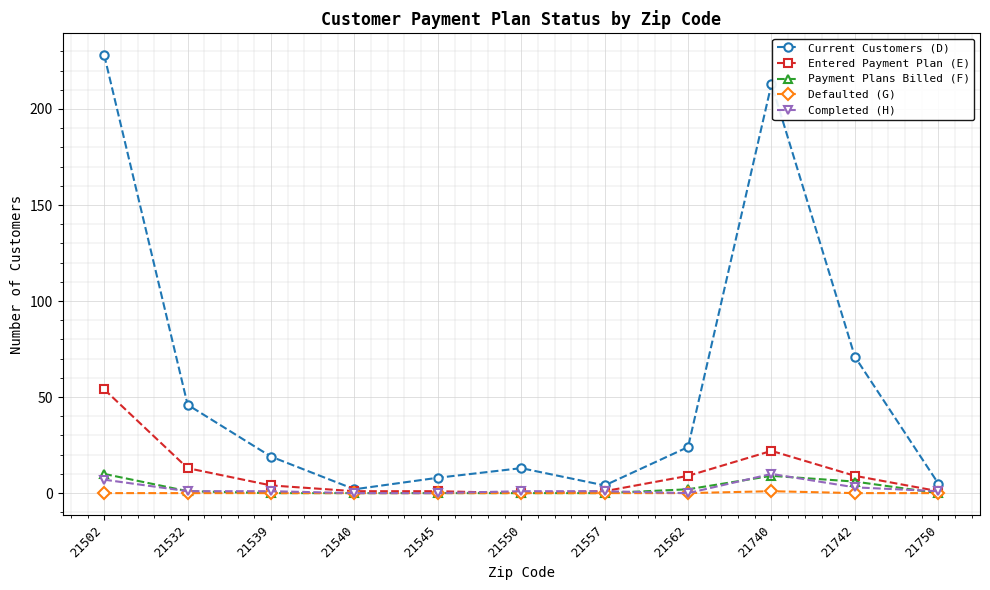

What are all the series names shown in the legend?

Current Customers (D), Entered Payment Plan (E), Payment Plans Billed (F), Defaulted (G), Completed (H)